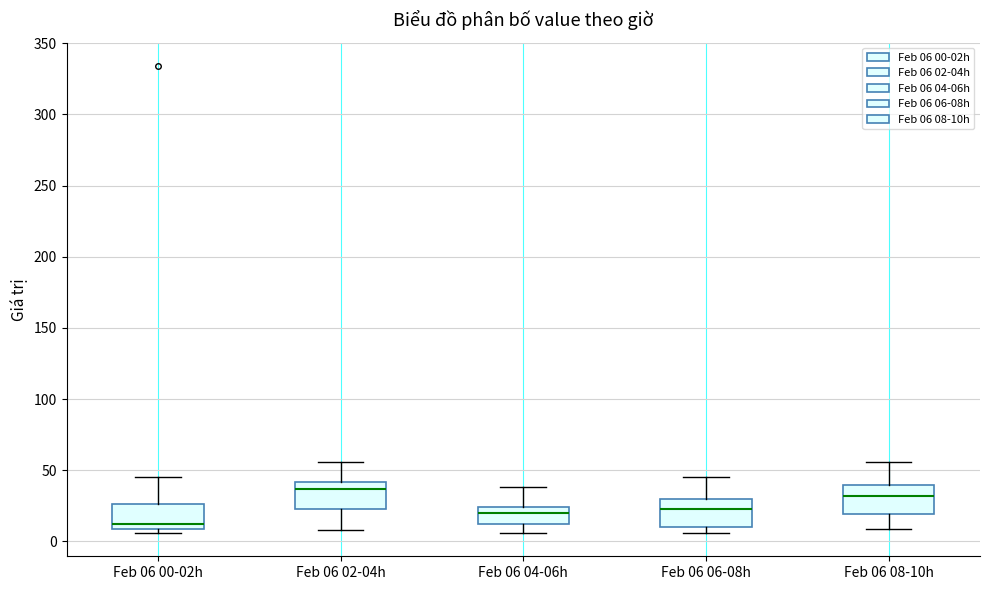

Reading left to right, transcribe this box plot: for each box, give where its median line is, the range the box spans, and where its two whiskers end, as read against the y-axis. The values are not printed on the chart, so give them approximately, as read against the axis.

Feb 06 00-02h: median 10 (just above the box's lower edge), box 10 to 25, whiskers 5 to 45
Feb 06 02-04h: median 35, box 25 to 40, whiskers 10 to 55
Feb 06 04-06h: median 20, box 15 to 25, whiskers 5 to 40
Feb 06 06-08h: median 25, box 10 to 30, whiskers 5 to 45
Feb 06 08-10h: median 30, box 20 to 40, whiskers 10 to 55